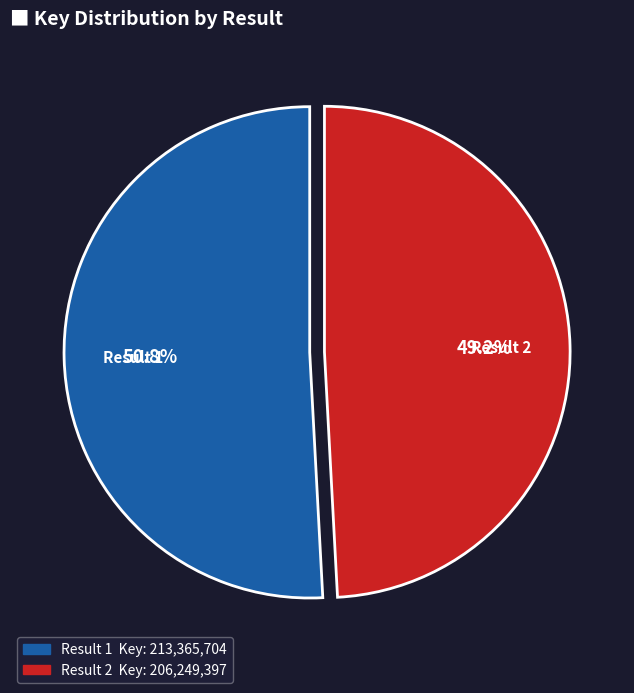

Count the number of slices in the pie.

2